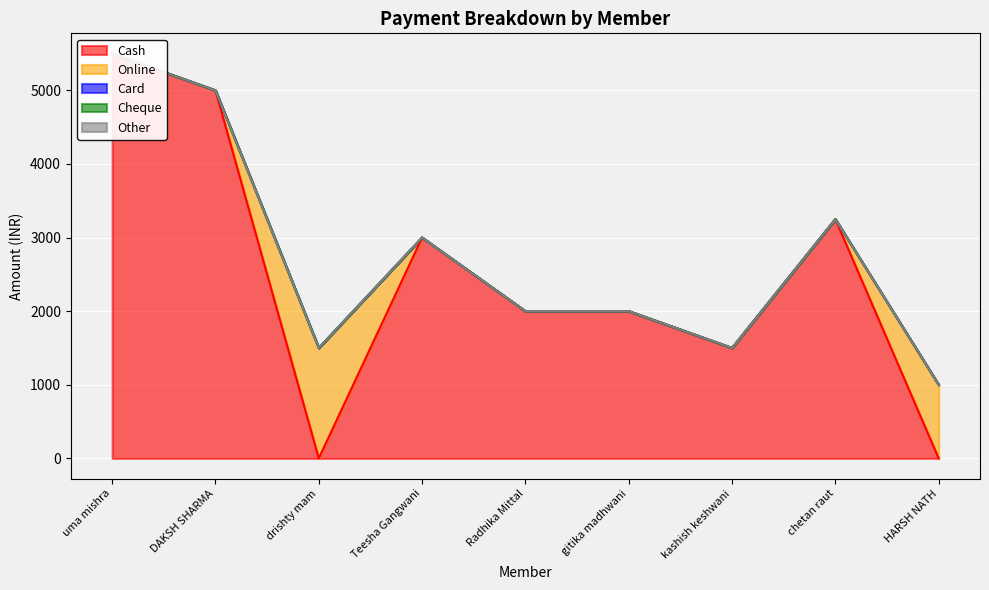

The value of Card at uma mishra is 0. True or false?

True